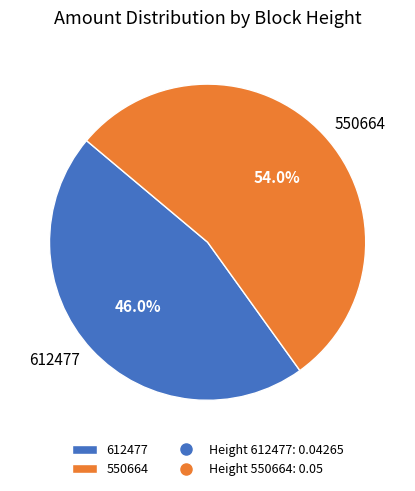

Does 612477 account for over 50% of the chart?

No